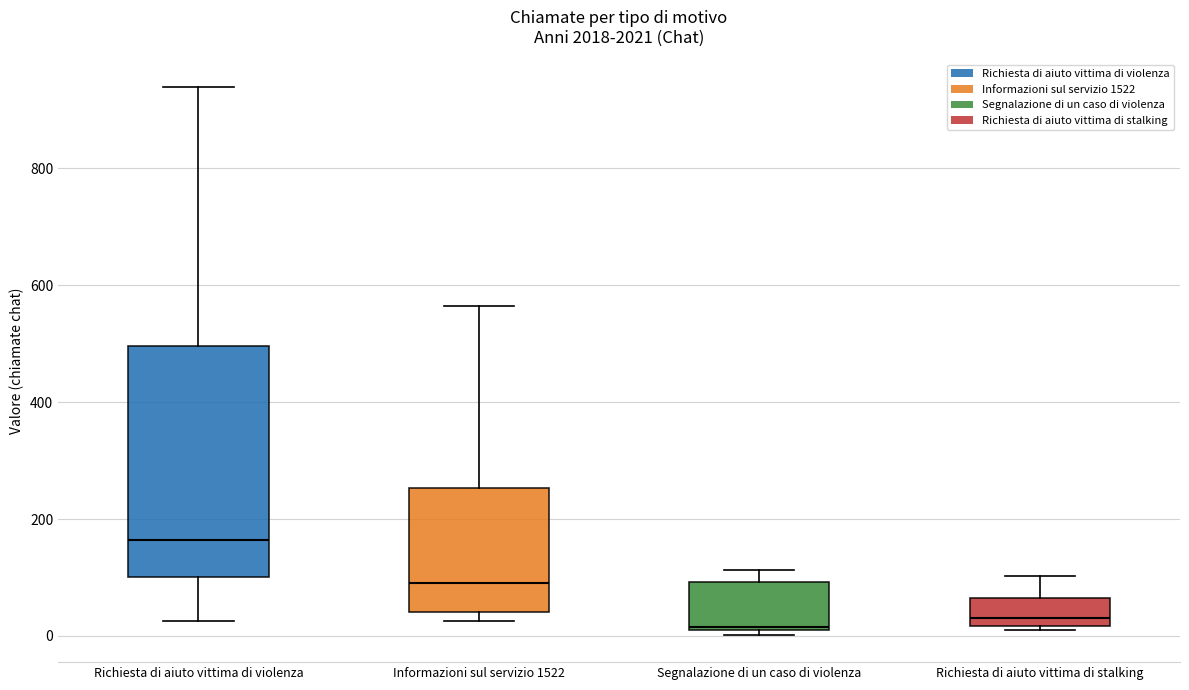

Reading left to right, transcribe this box plot: for each box, give where its median line is, the range the box spans, and where its two whiskers end, as read against the y-axis. The values are not printed on the chart, so give them approximately, as read against the axis.

Richiesta di aiuto vittima di violenza: median 160, box 100 to 500, whiskers 20 to 940
Informazioni sul servizio 1522: median 100, box 40 to 260, whiskers 20 to 560
Segnalazione di un caso di violenza: median 20, box 0 to 100, whiskers 0 (just below the box's lower edge) to 120
Richiesta di aiuto vittima di stalking: median 40, box 20 to 60, whiskers 20 (just below the box's lower edge) to 100